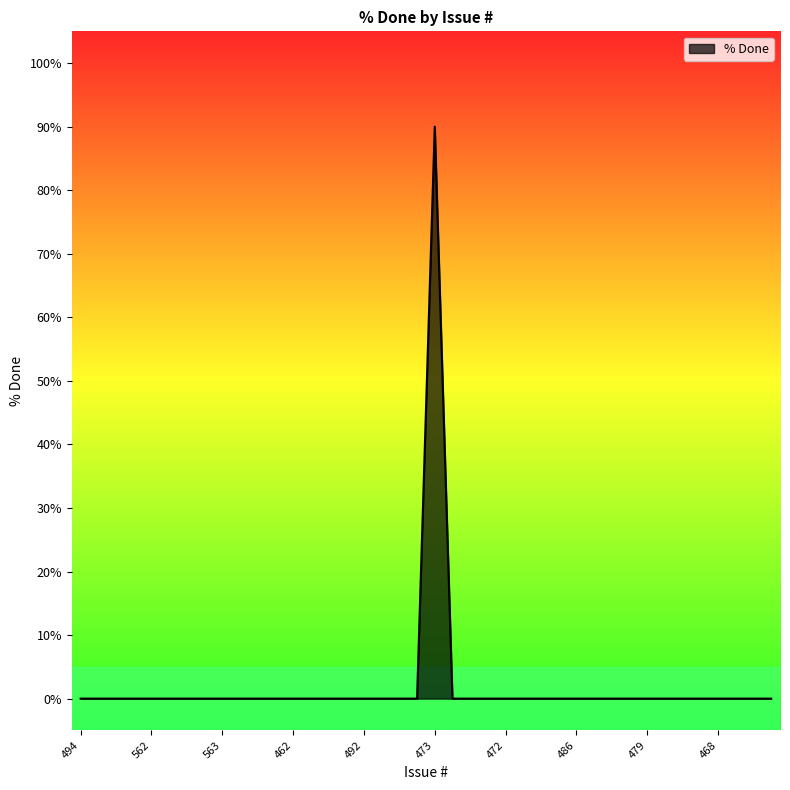

What is the difference between the maximum and minimum values?

90